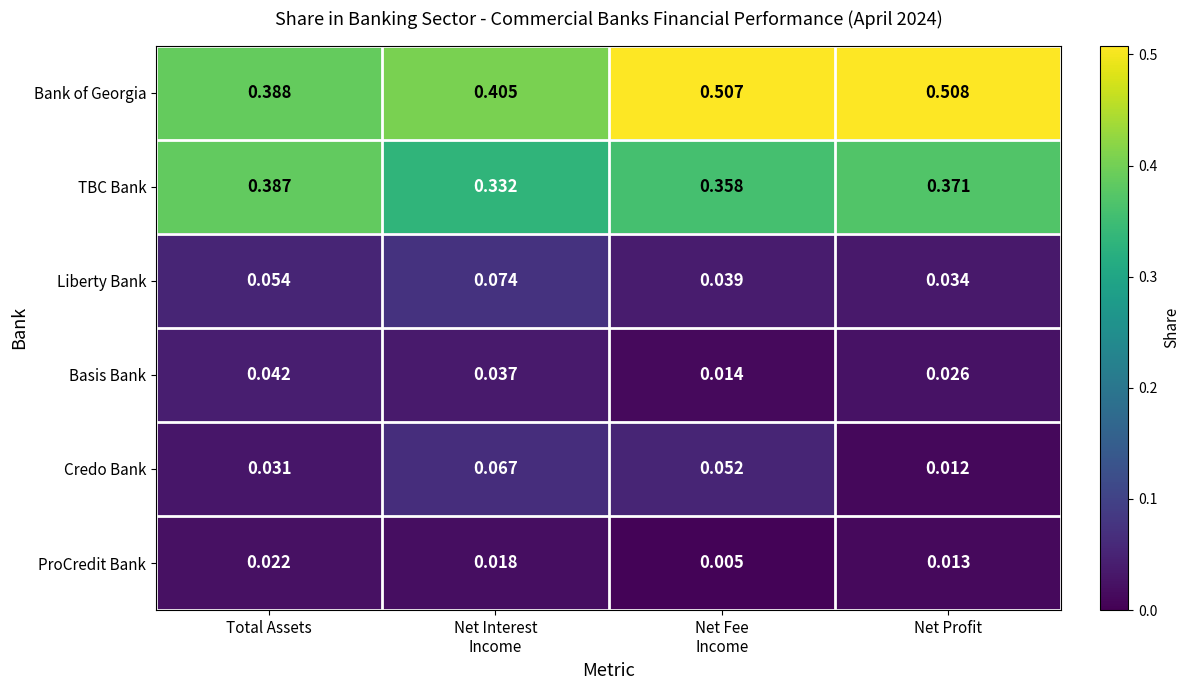

Which series has the largest range (max minus min)?

Bank of Georgia